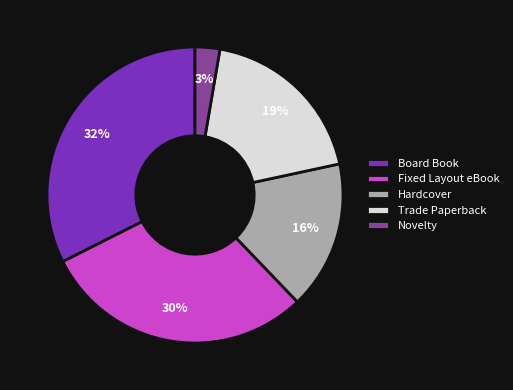

Is the sum of Fixed Layout eBook and Novelty greater than half?

No